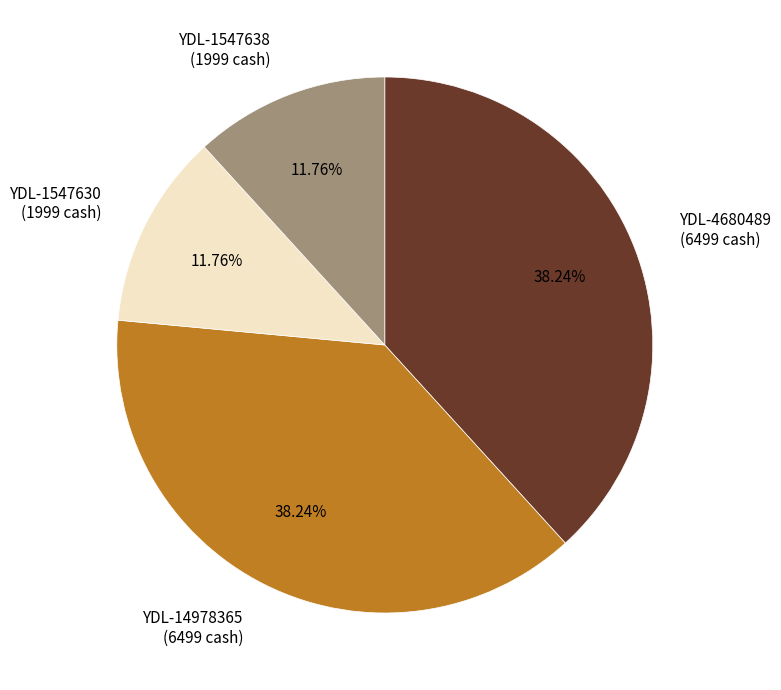

Between YDL-4680489 (6499 cash) and YDL-1547638 (1999 cash), which is larger?

YDL-4680489 (6499 cash)